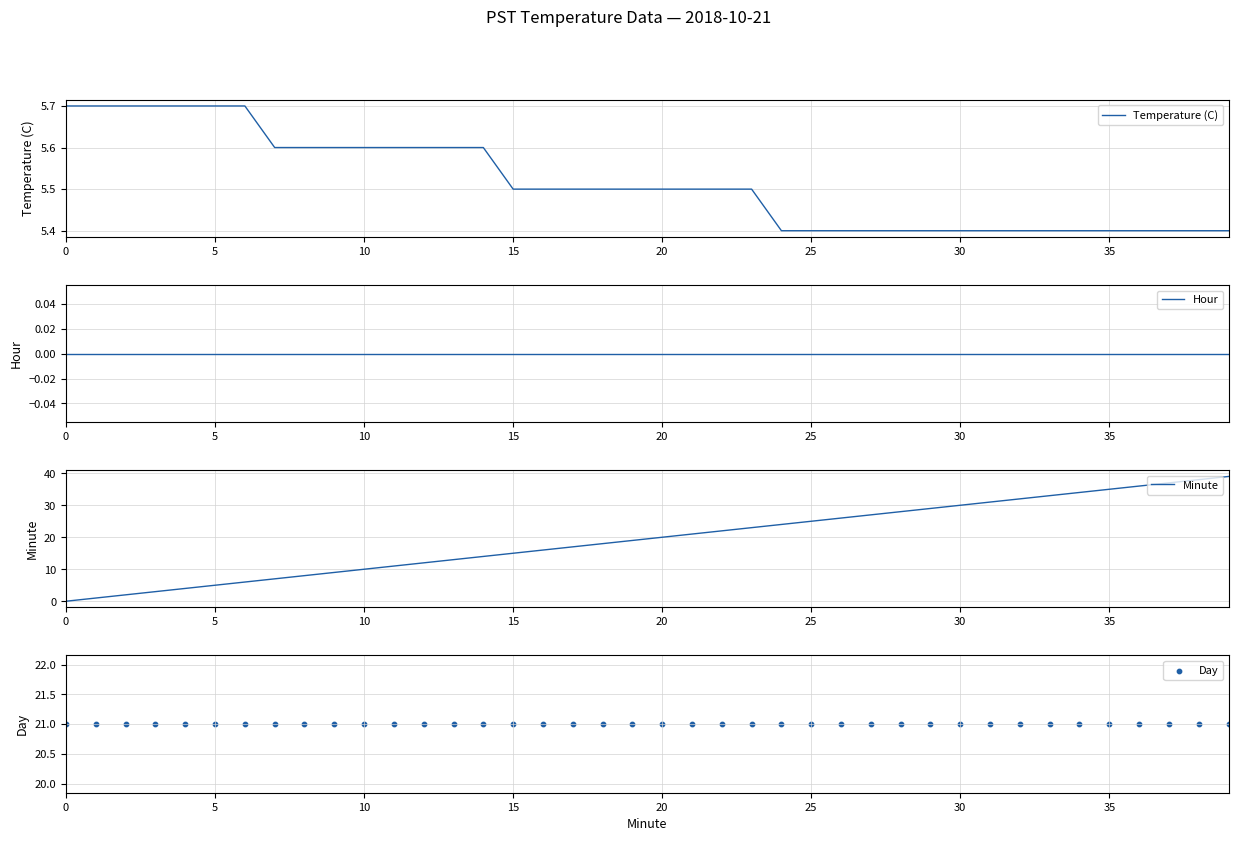

What is the lowest value of the Temperature (C) series?

5.4